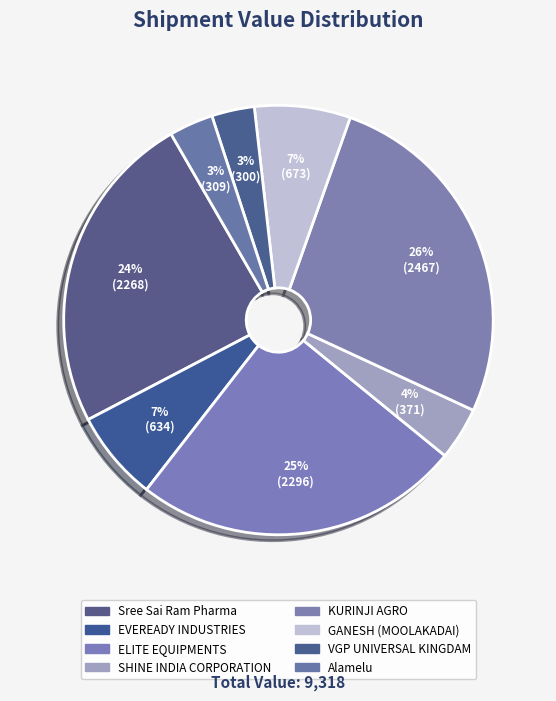

To the nearest percent, what percentage of the pie is EVEREADY INDUSTRIES?

7%